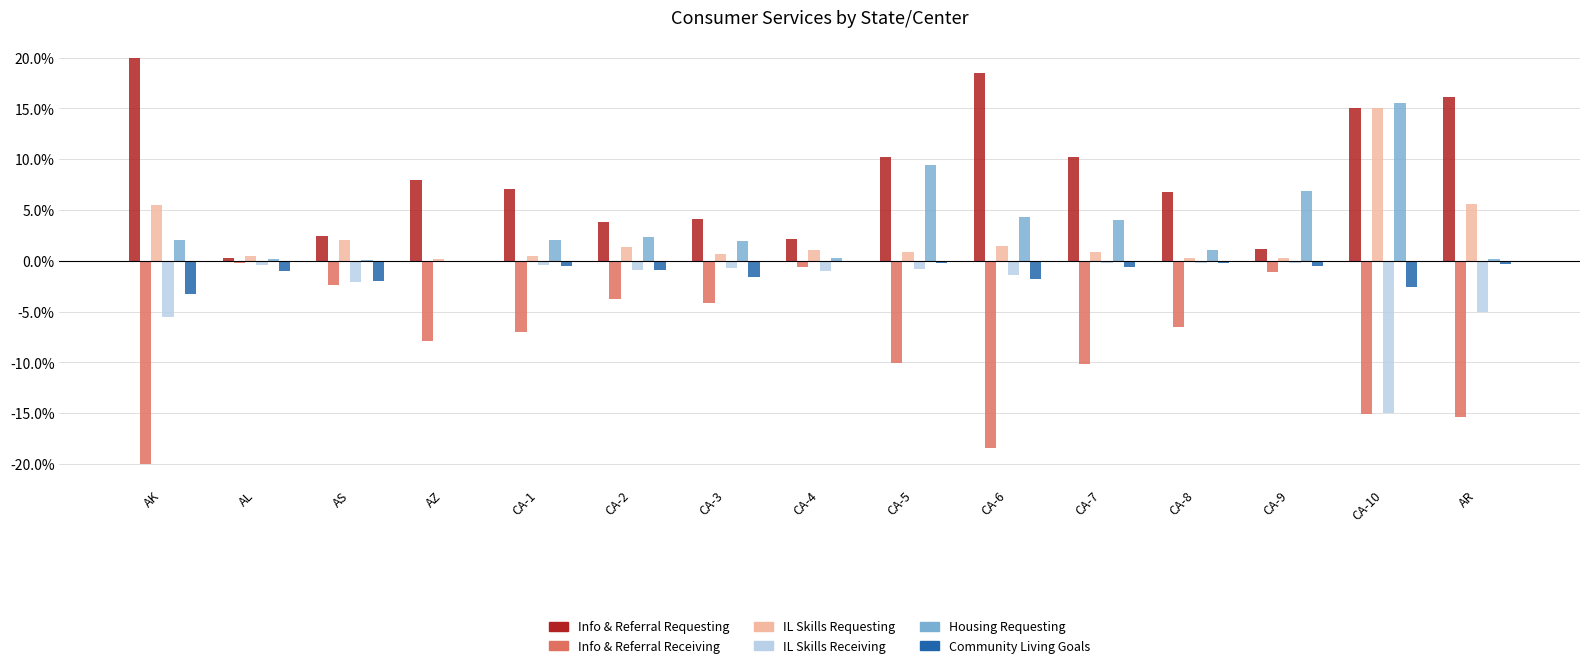

The IL Skills Requesting series shows 1.4 at CA-6. True or false?

True